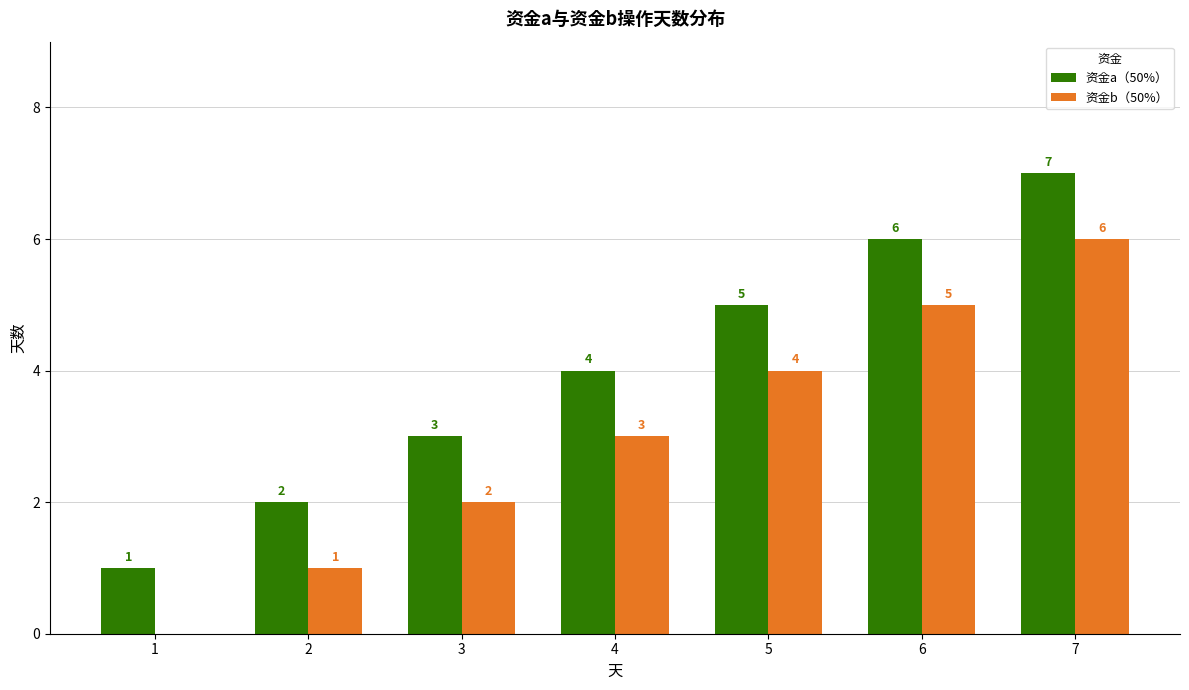

What are all the series names shown in the legend?

资金a（50%）, 资金b（50%）